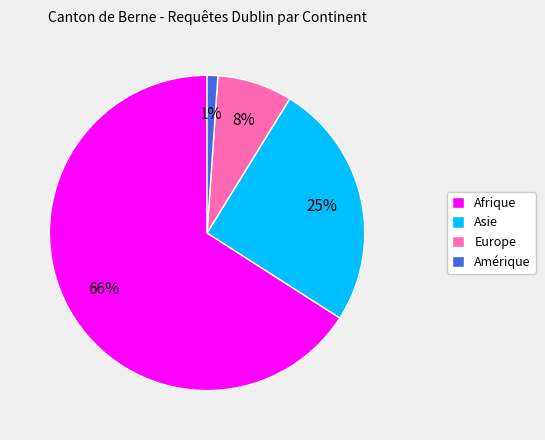

True or false: Afrique accounts for 80% of the total.

False